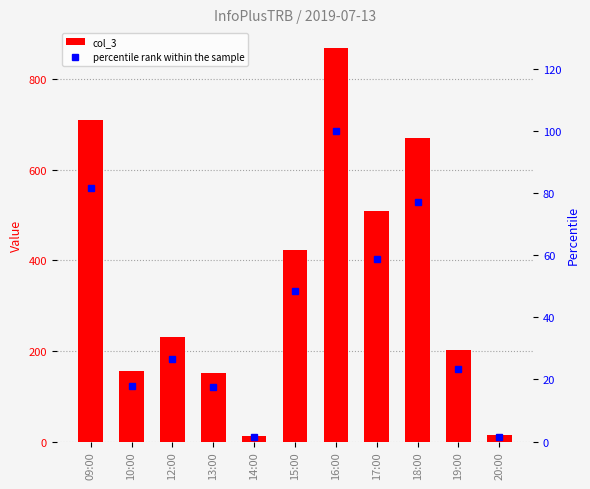

The col_3 series shows 152.0 at 13:00. True or false?

True